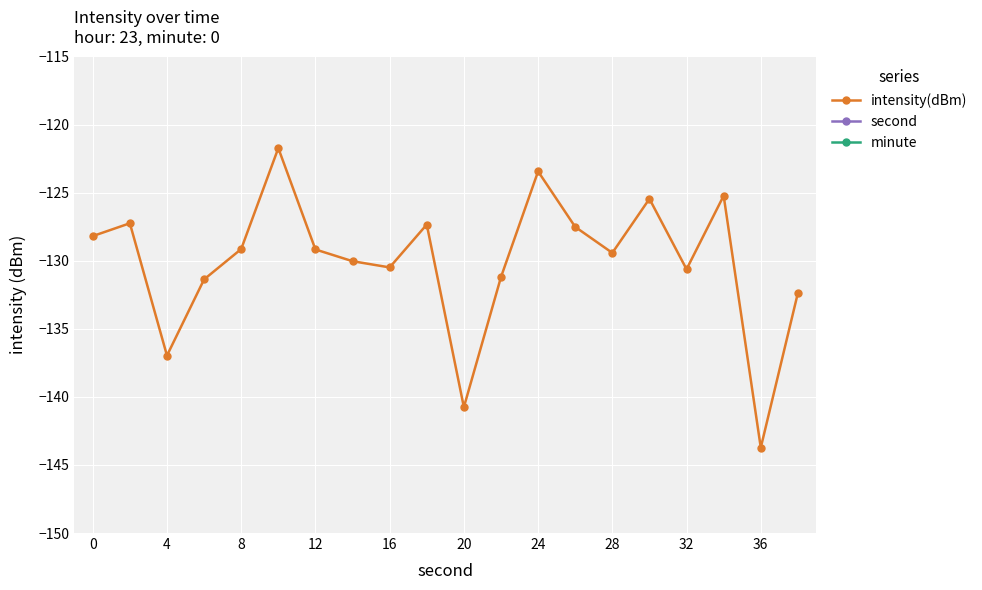

How many distinct data groups are displayed?

3